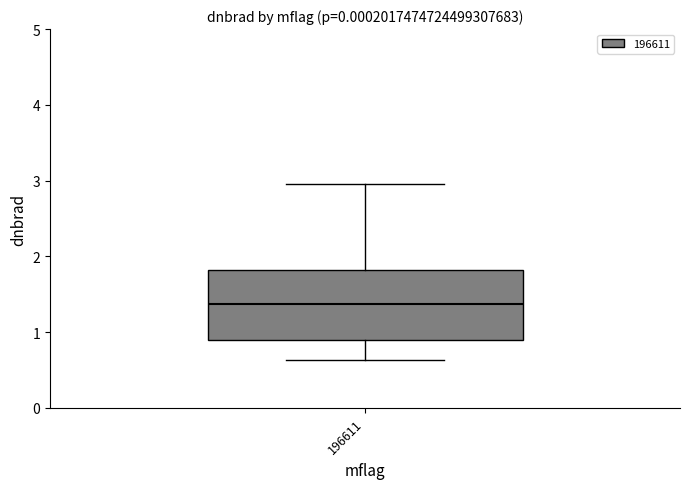

Read this box plot against the y-axis: the position of the median line, the range covered by the box, and the ends of both whiskers. The values are not printed on the chart, so give them approximately, as read against the axis.

median 1.4, box 0.9 to 1.8, whiskers 0.6 to 3.0